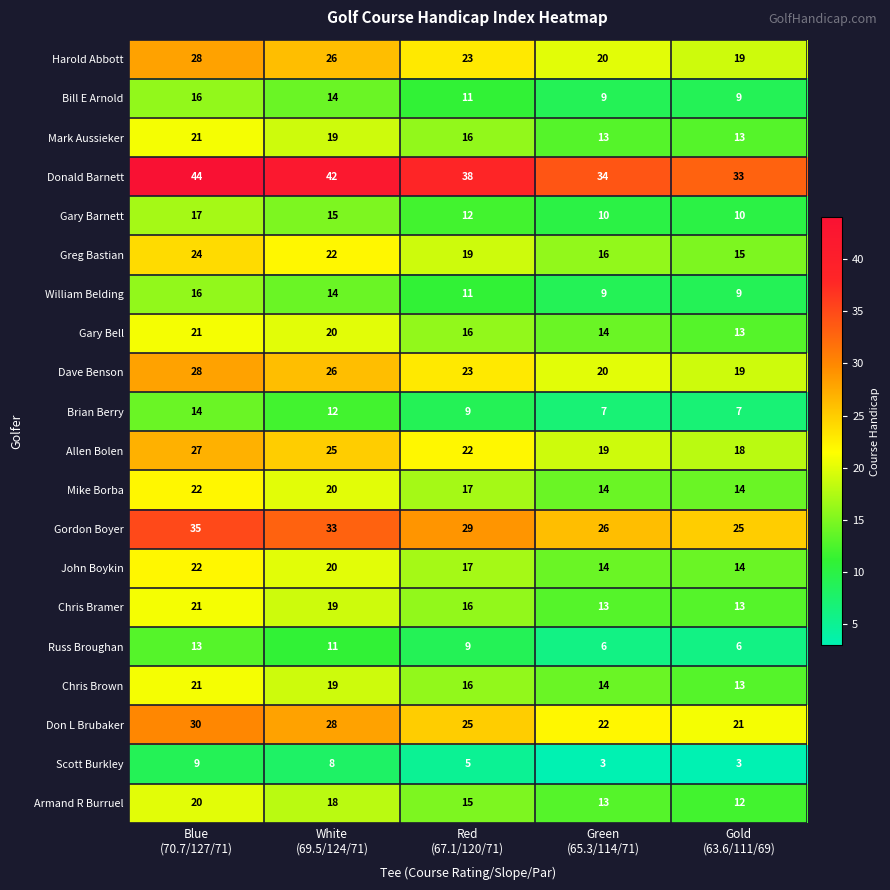

Which series has the largest total across all categories?

Donald Barnett